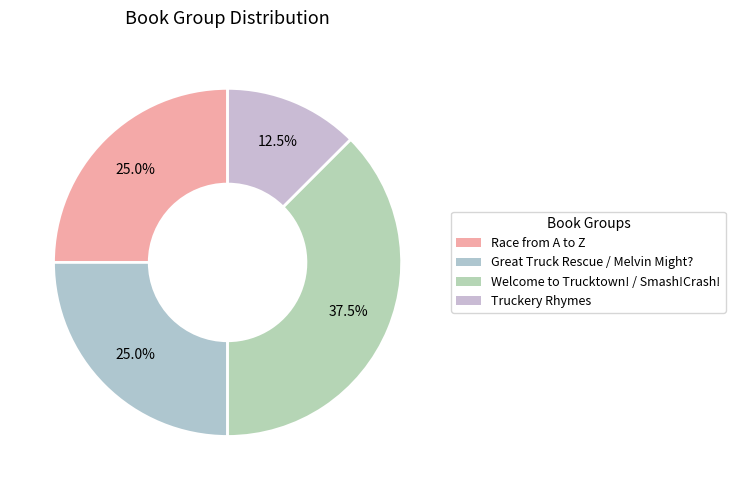

Does Truckery Rhymes represent more than half of the total?

No